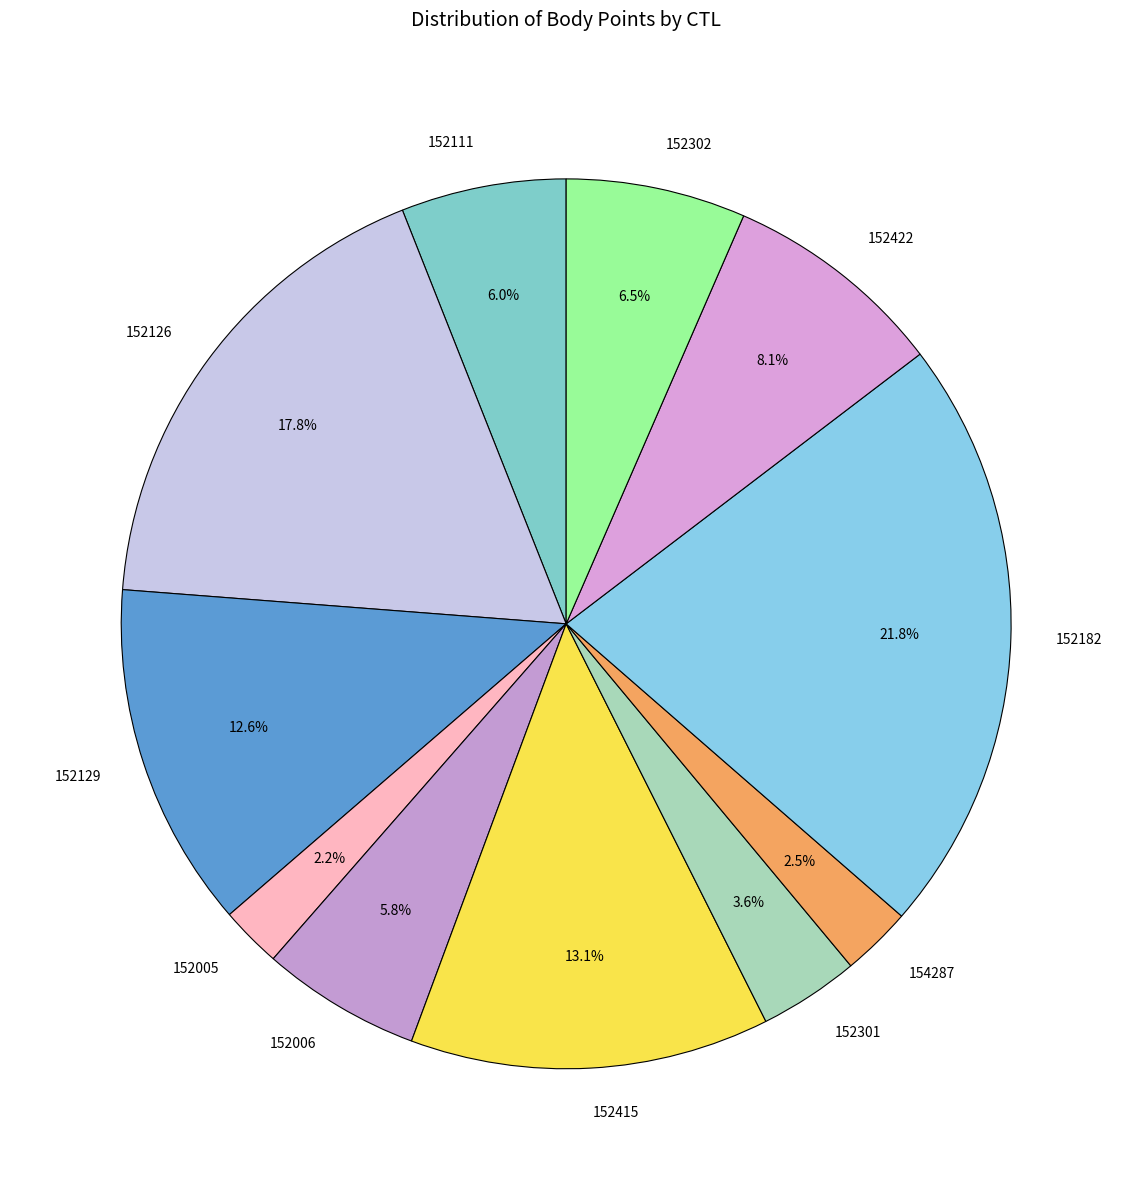

What percentage is the 152005 slice, to the nearest percent?

2%